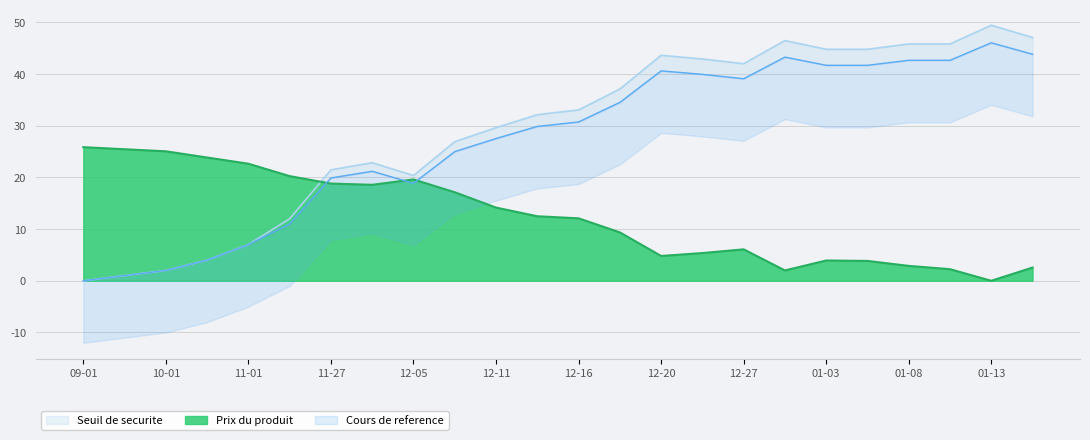

At how many categories does at least one series exceed 14?

24